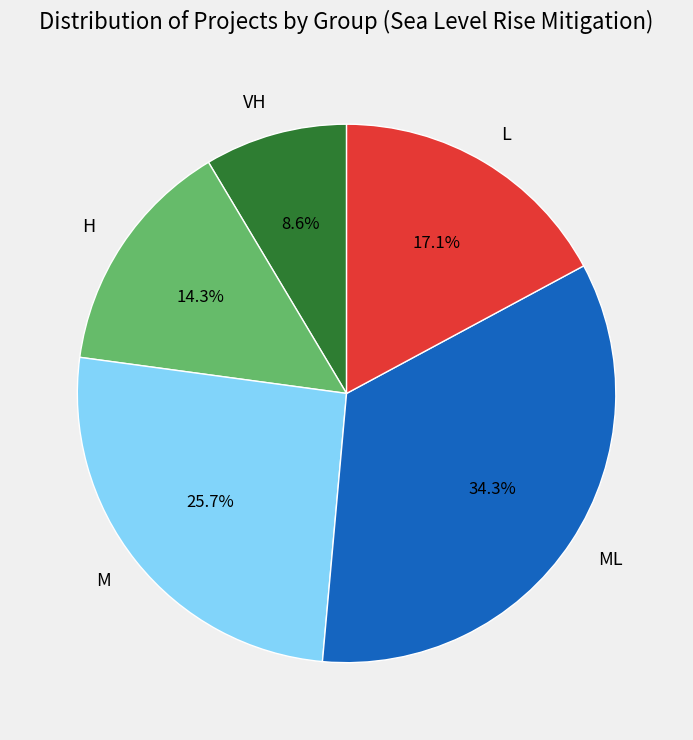

Is there any slice that represents more than half of the pie?

No